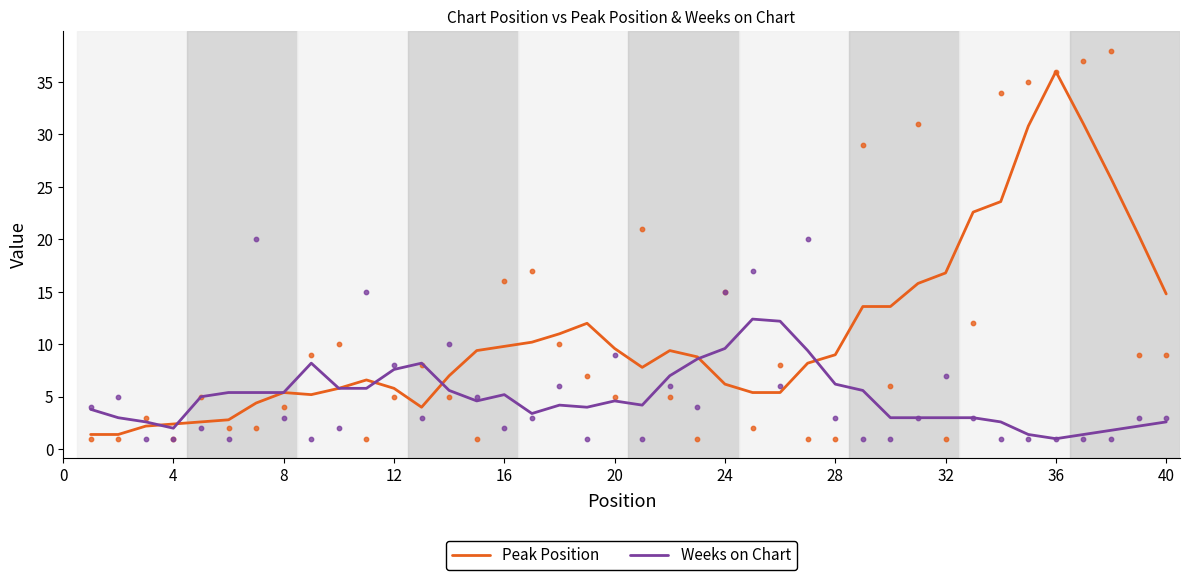

Where is Peak Position nearest to the value 18?

32